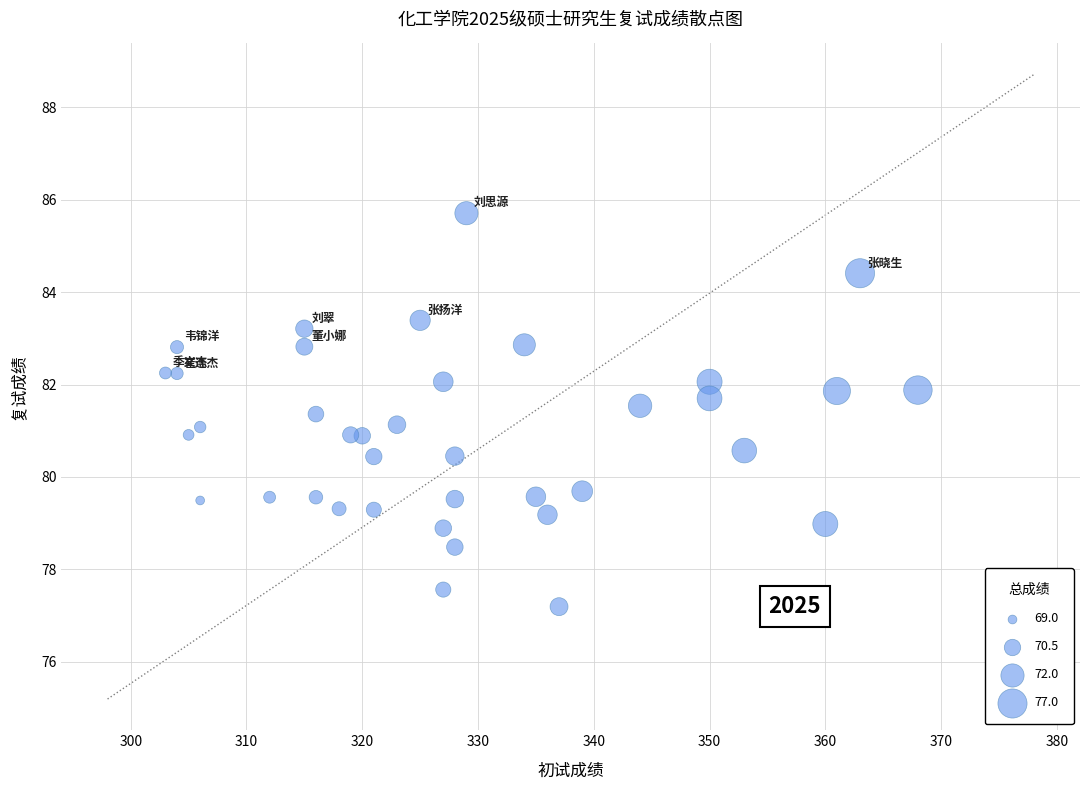

What is the range of Y values (max minus min)?

8.5